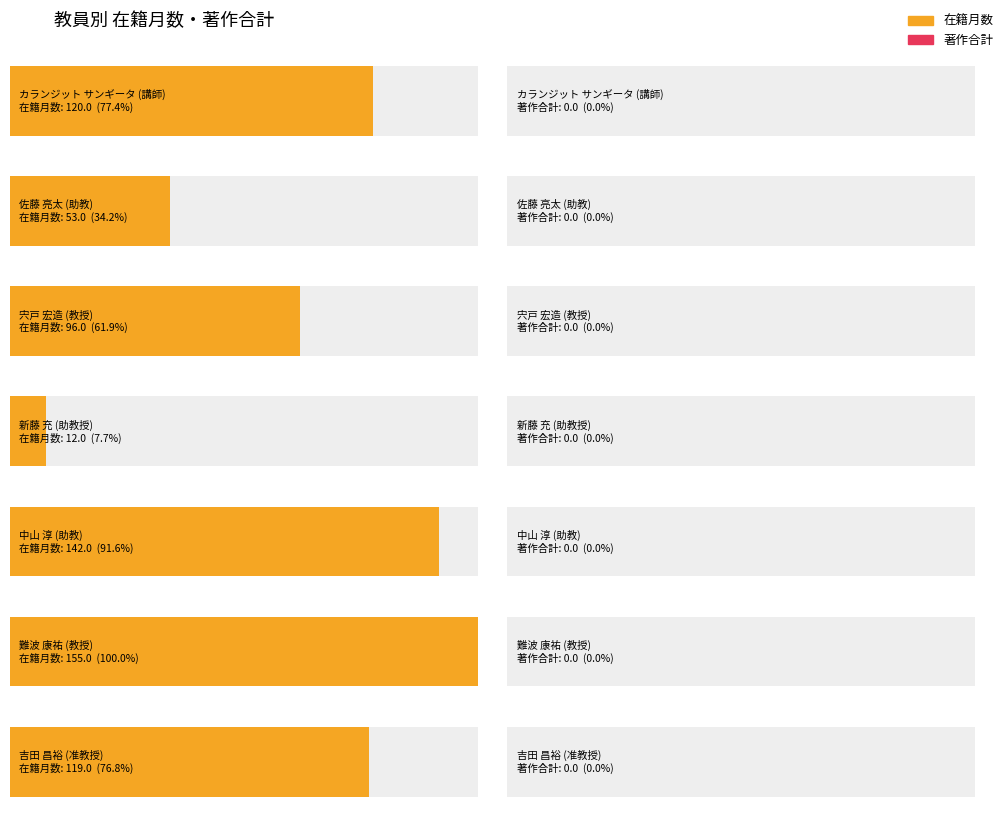

Reading right to left, what are all the values shown in this chart?

在籍月数: 119	155	142	12	96	53	120
著作合計: 0	0	0	0	0	0	0